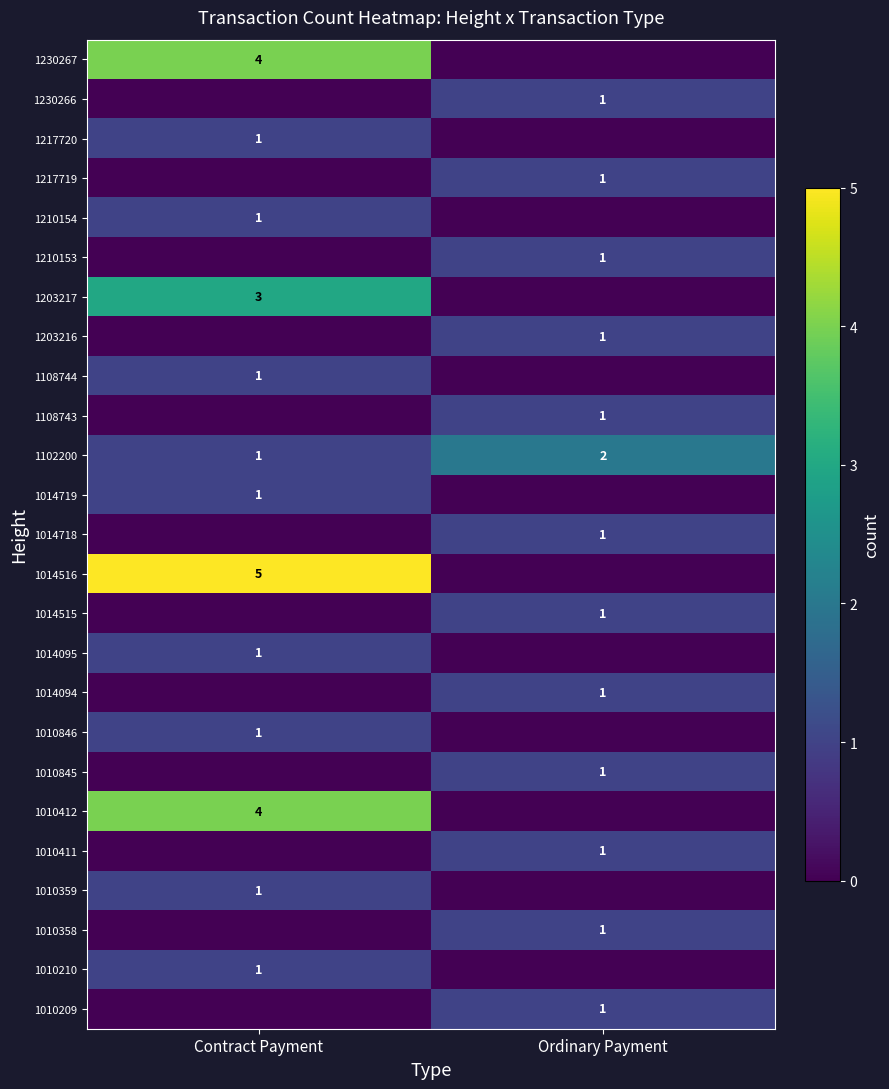

Is it true that 1230267 equals 6 at Contract Payment?

False